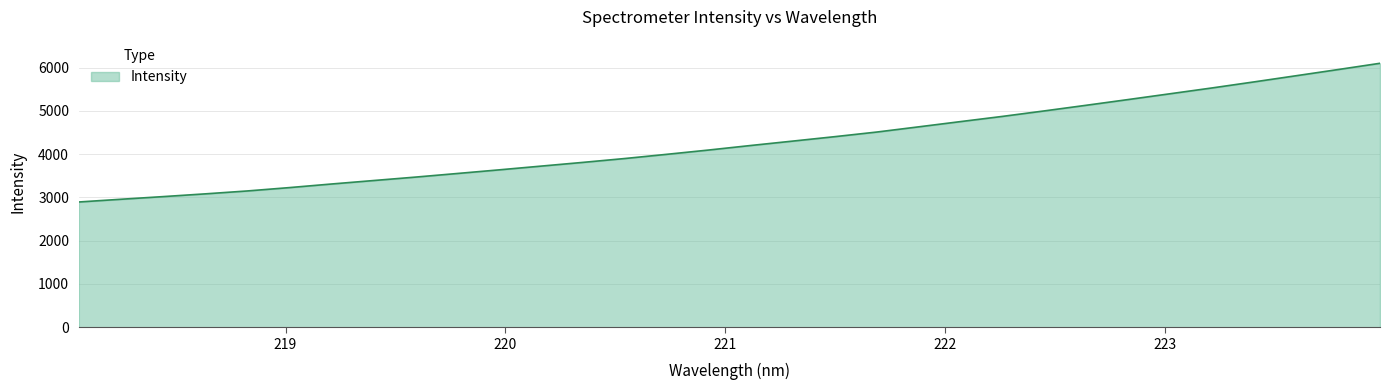

What is the smallest value displayed?

2895.3